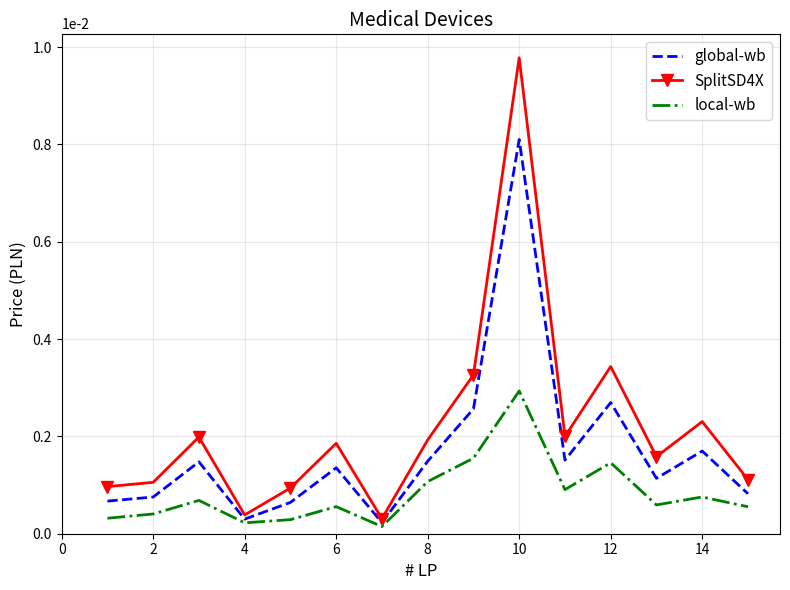

At how many categories does at least one series exceed 0?

15